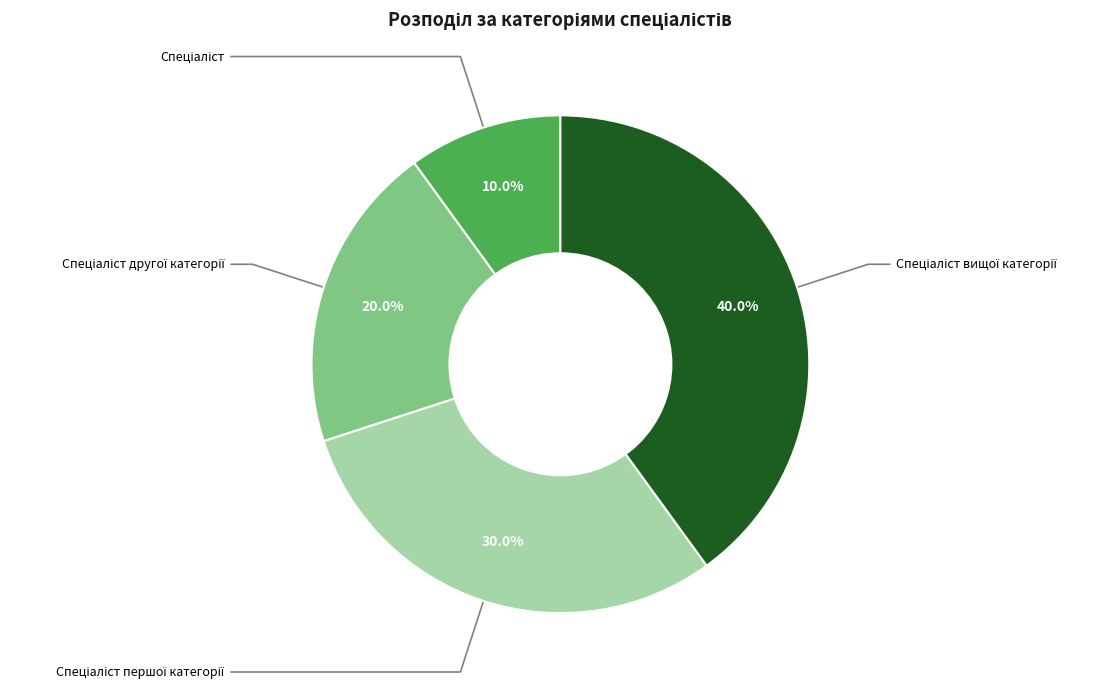

Does any single category account for the majority?

No